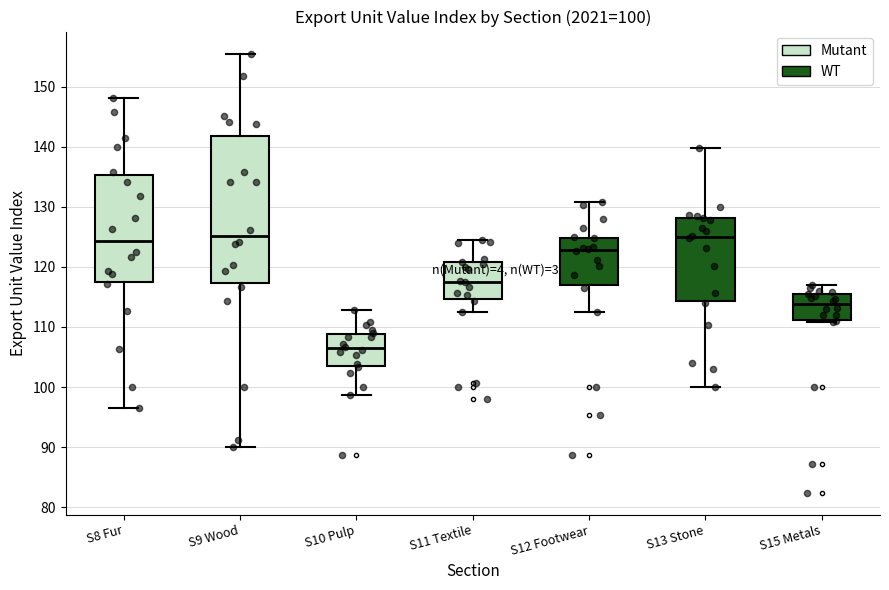

Which box is the tallest, from its lower edge to its upper edge?

S9 Wood